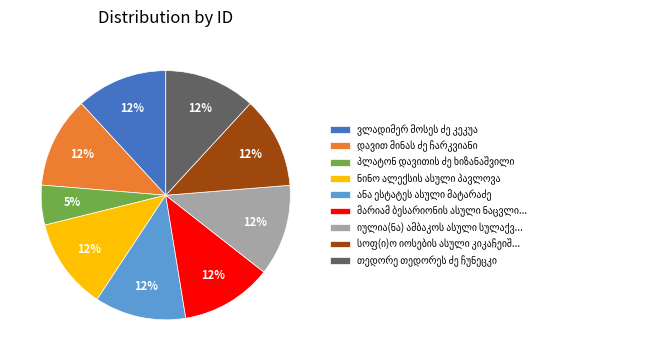

Is there any slice that represents more than half of the pie?

No